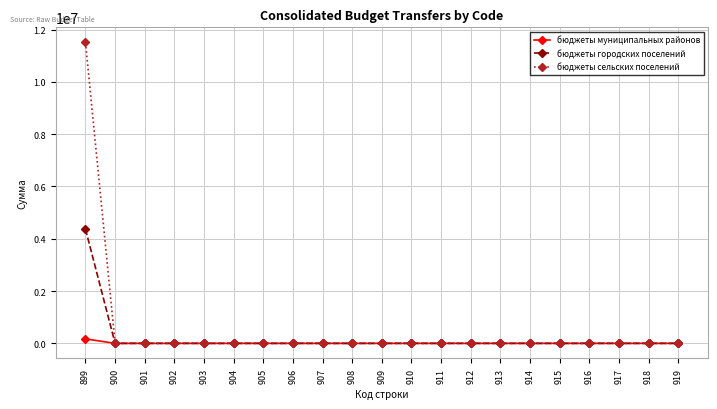

Does the chart display data point markers on the line(s)?

Yes